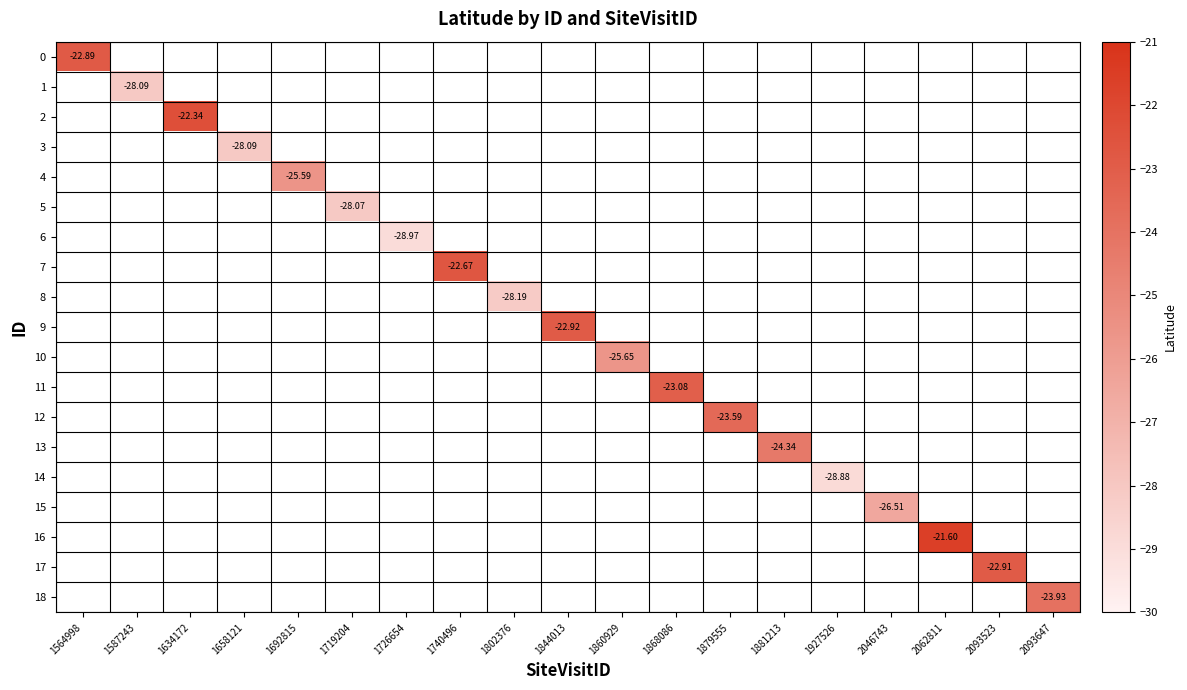

Is the value of 6 at 1927526 greater than the value of 1 at 1868086?

No